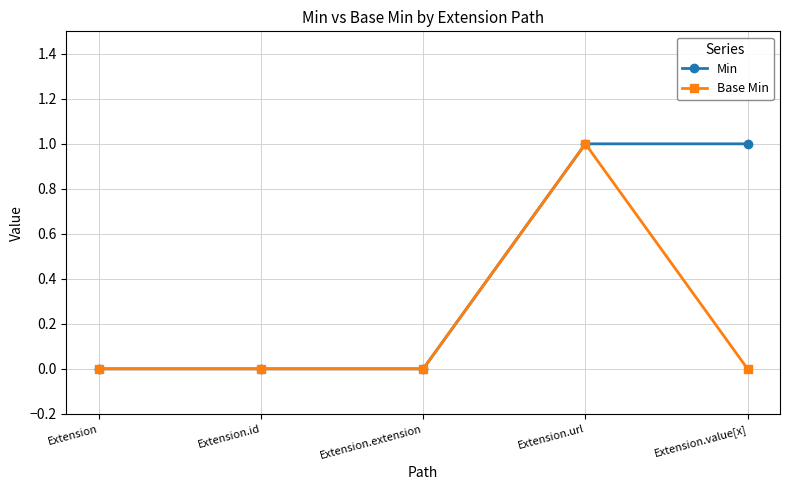

Reading left to right, transcribe all the data shown in this chart.

Min: Extension=0	Extension.id=0	Extension.extension=0	Extension.url=1	Extension.value[x]=1
Base Min: Extension=0	Extension.id=0	Extension.extension=0	Extension.url=1	Extension.value[x]=0